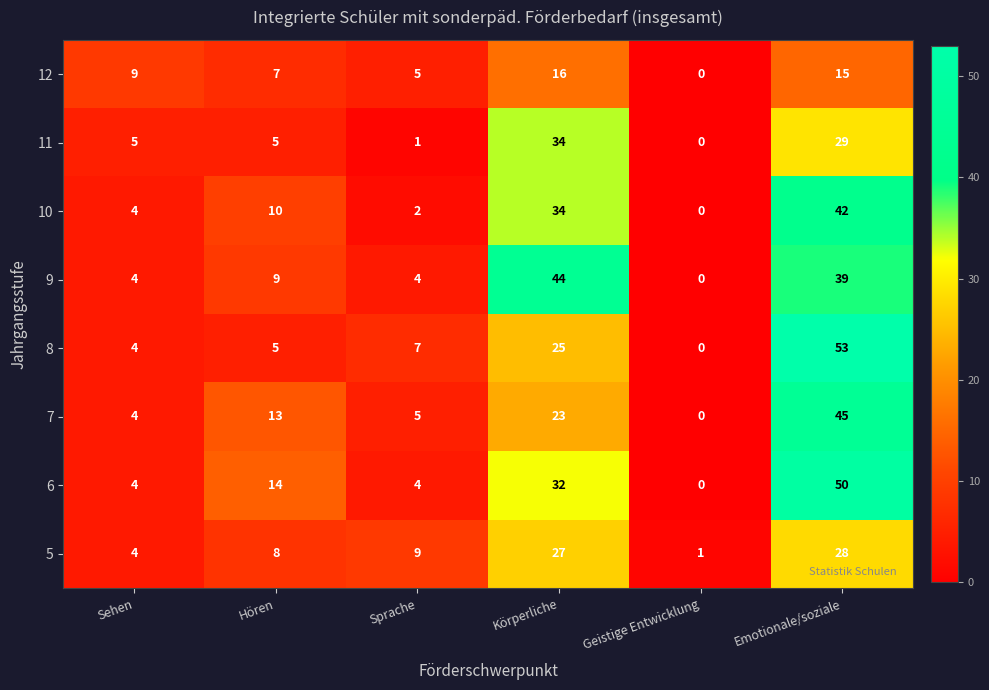

What is the difference between the second highest and second lowest values in the 5 series?

23